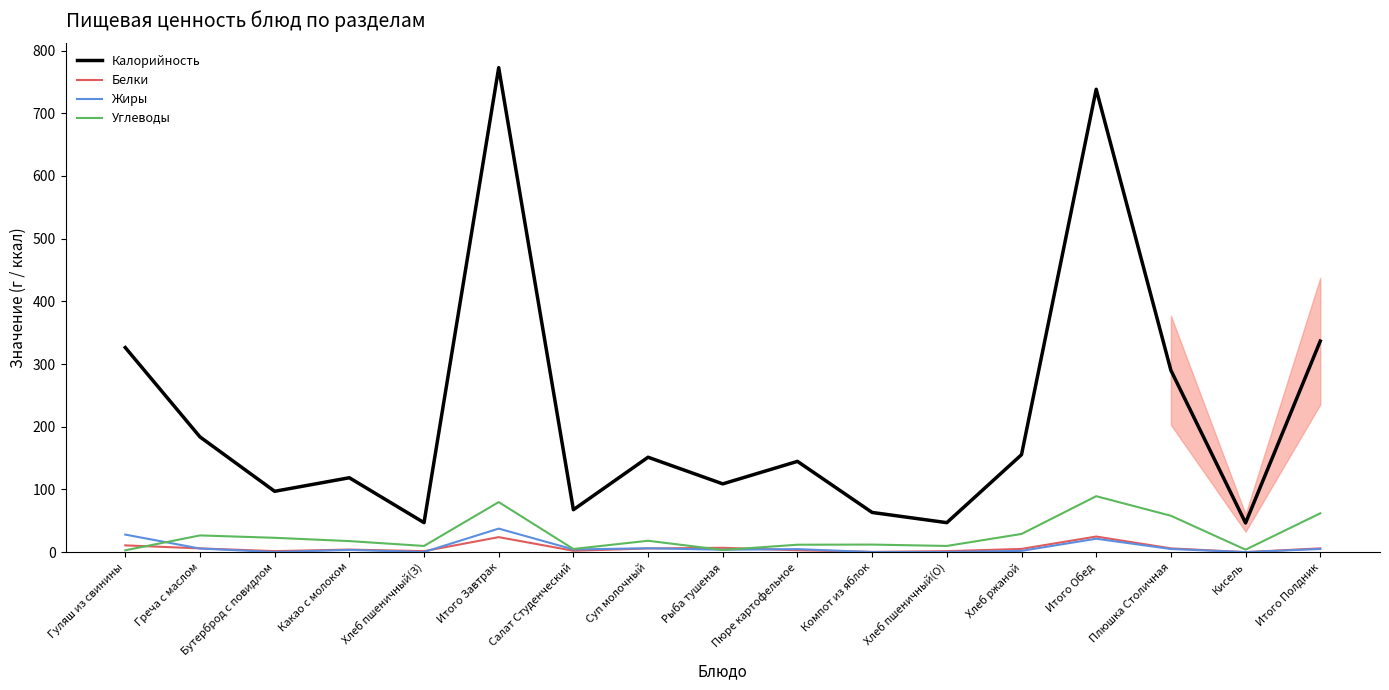

The value of Углеводы at Итого Обед is 147.8. True or false?

False